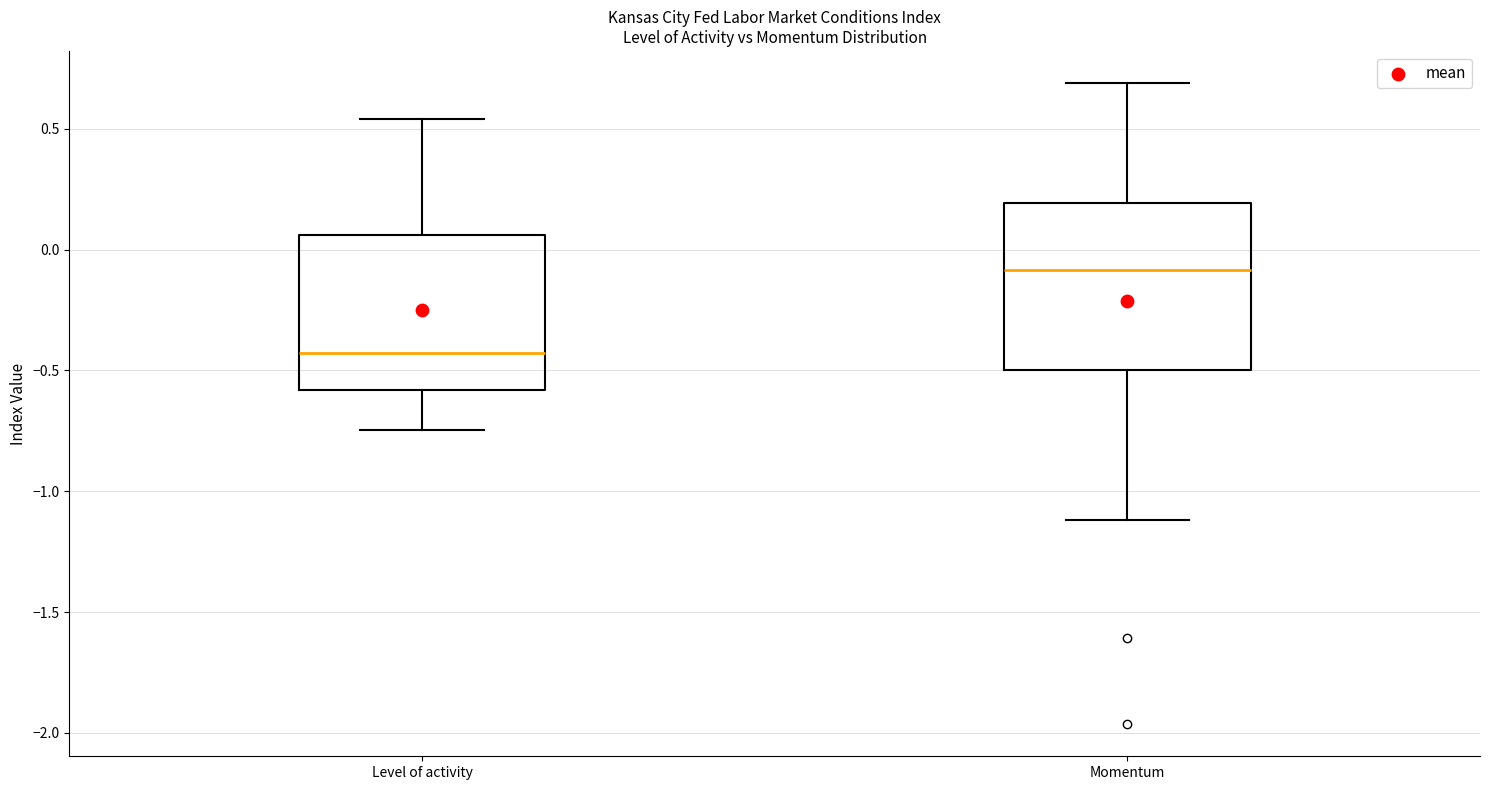

Reading left to right, transcribe this box plot: for each box, give where its median line is, the range the box spans, and where its two whiskers end, as read against the y-axis. The values are not printed on the chart, so give them approximately, as read against the axis.

Level of activity: median -0.45, box -0.60 to 0.05, whiskers -0.75 to 0.55
Momentum: median -0.10, box -0.50 to 0.20, whiskers -1.10 to 0.70